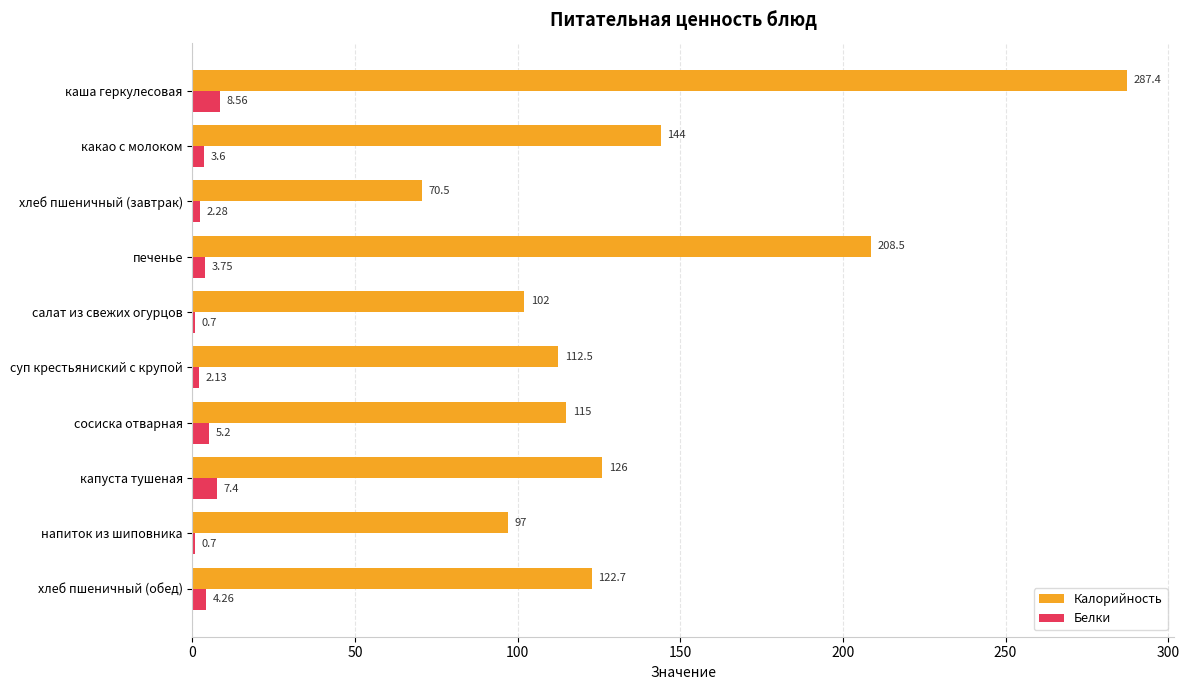

Between хлеб пшеничный (завтрак) and напиток из шиповника, which series saw the biggest shift?

Калорийность